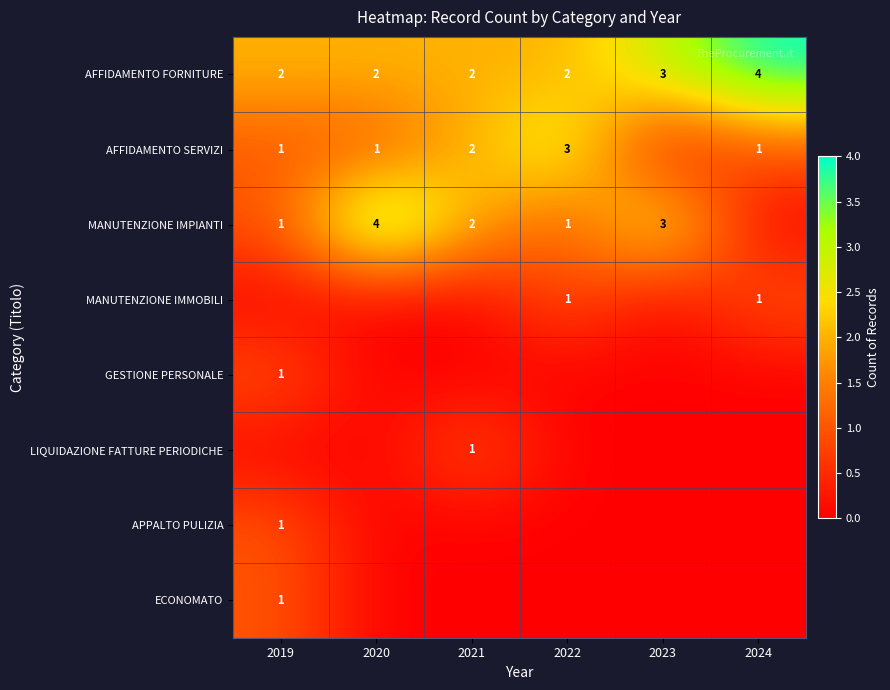

What is the maximum value for AFFIDAMENTO FORNITURE?

4